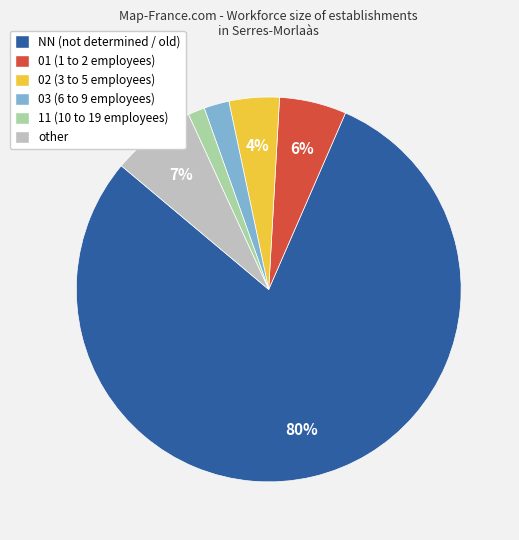

Is the sum of other and 03 greater than half?

No